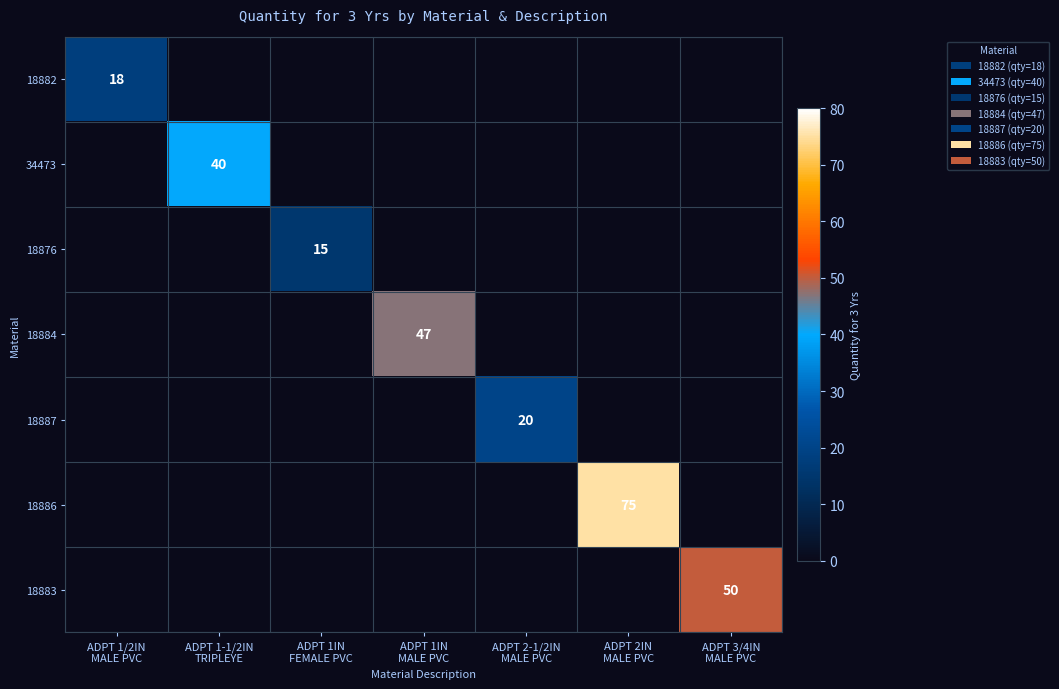

How many values in the 18886 series exceed 0?

1